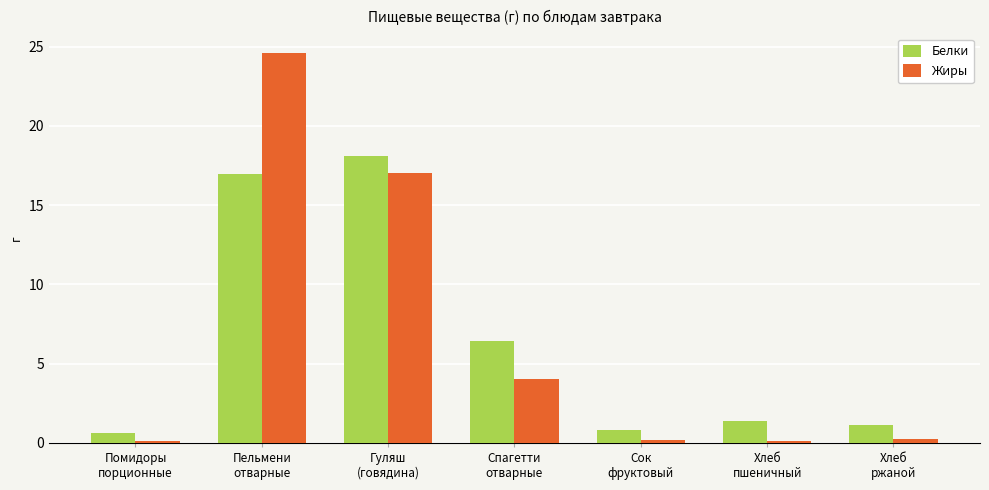

The value of Белки at Спагетти
отварные is 6.5. True or false?

True